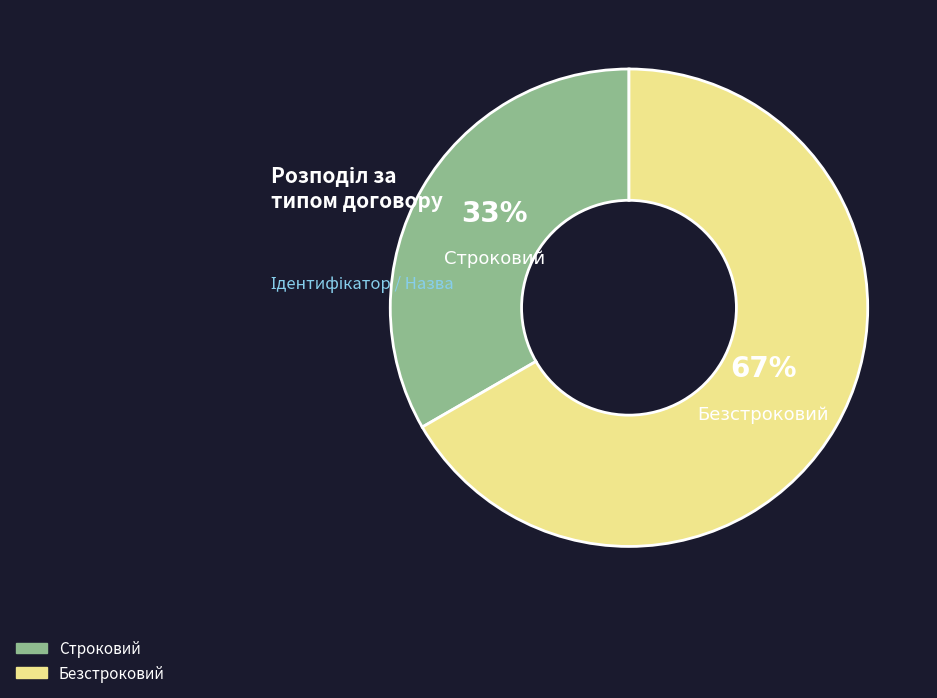

Approximately how many times larger is the value at Строковий compared to Безстроковий?

0.5